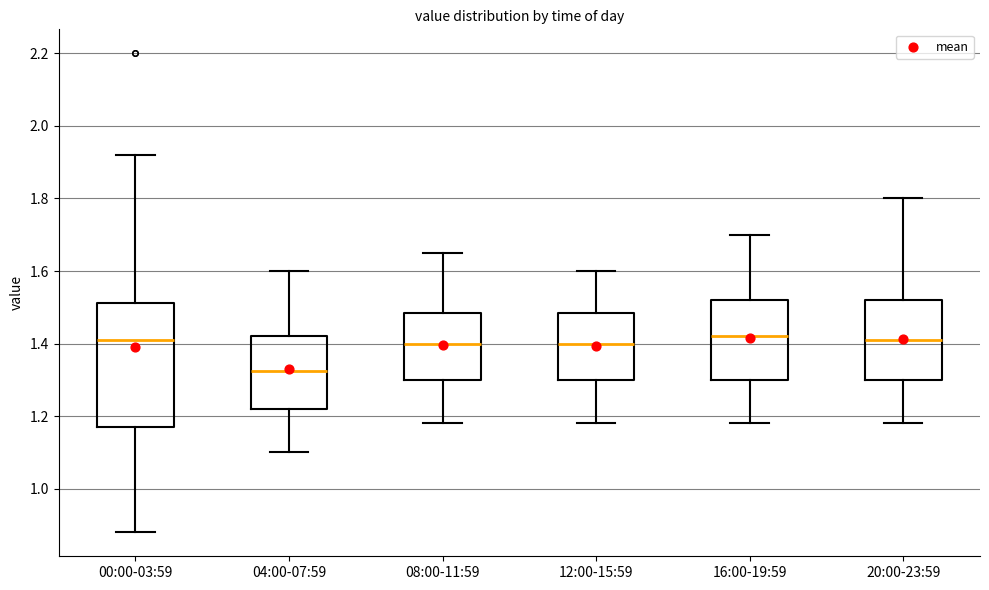

Which box's median line is the lowest?

04:00-07:59